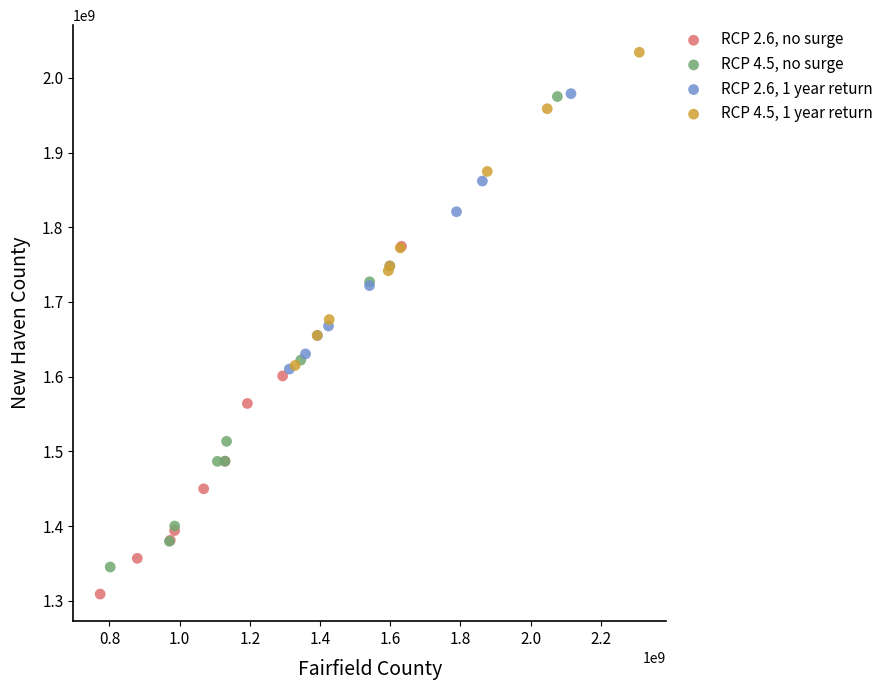

Which series has the largest Y range (max minus min)?

RCP 4.5, no surge